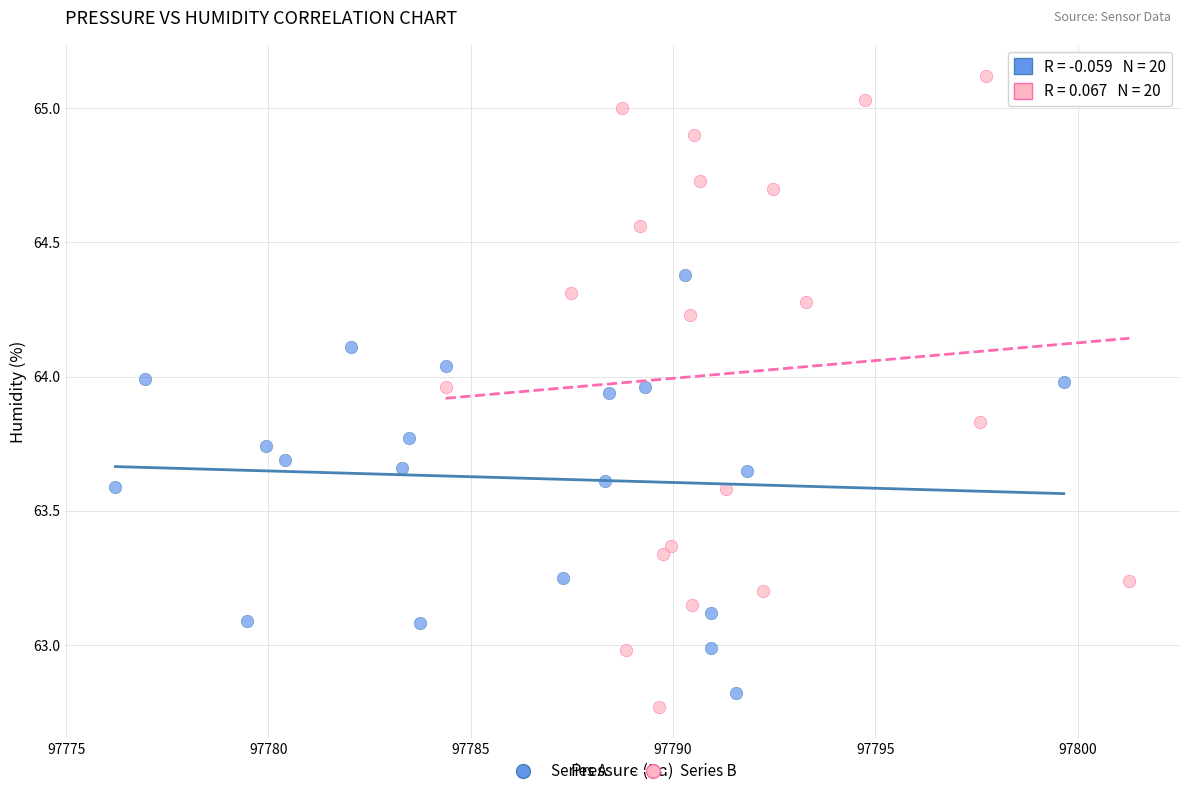

Which series contains the highest Y value?

Series B